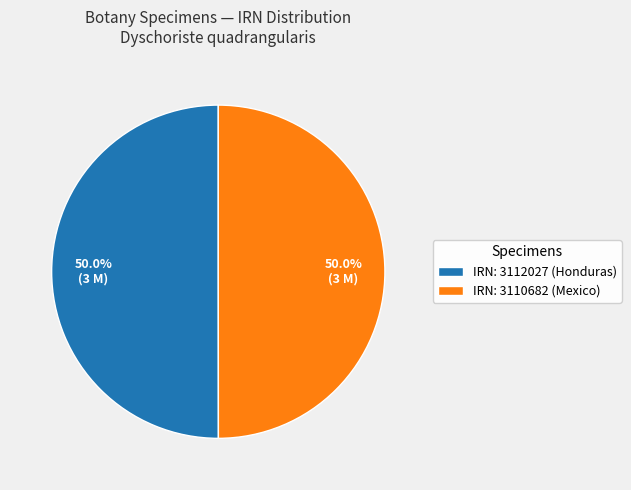

Approximately how many times larger is the value at IRN: 3110682 (Mexico) compared to IRN: 3112027 (Honduras)?

1.0